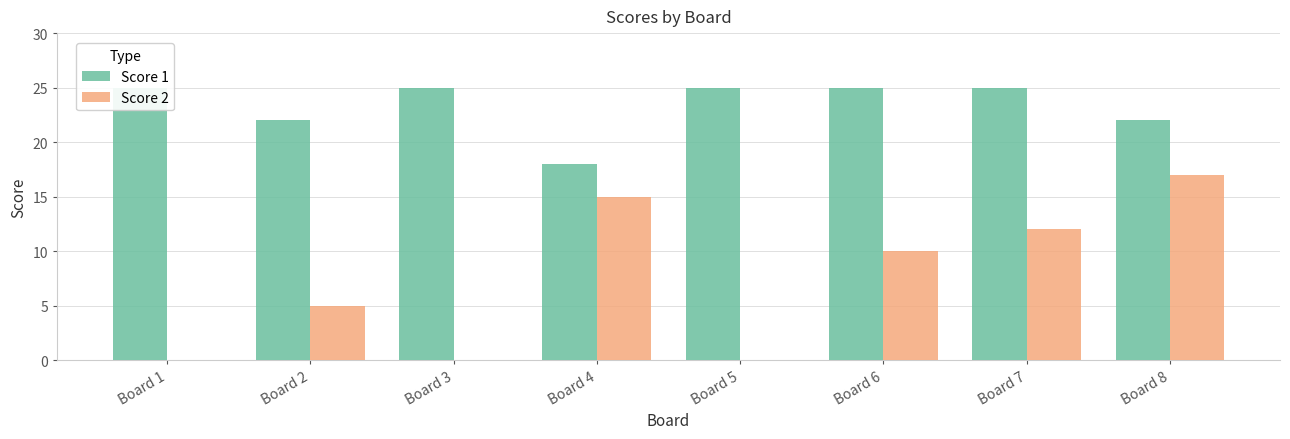

What is the average value of the Score 2 series?

7